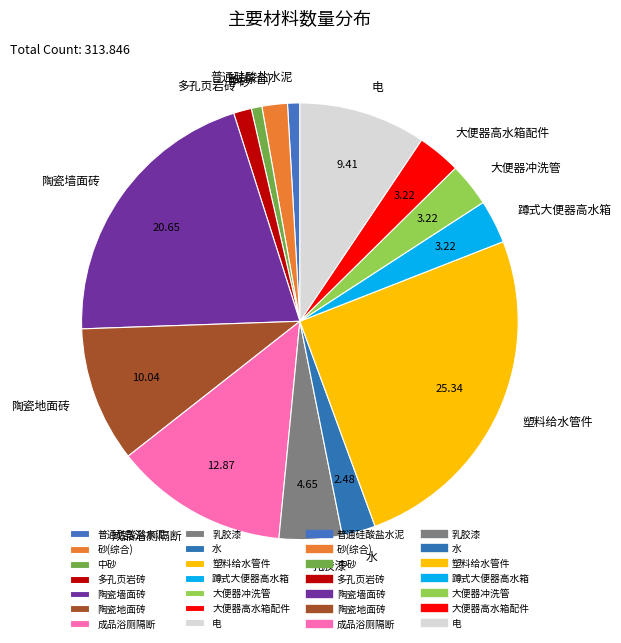

Is the sum of 电 and 水 greater than half?

No